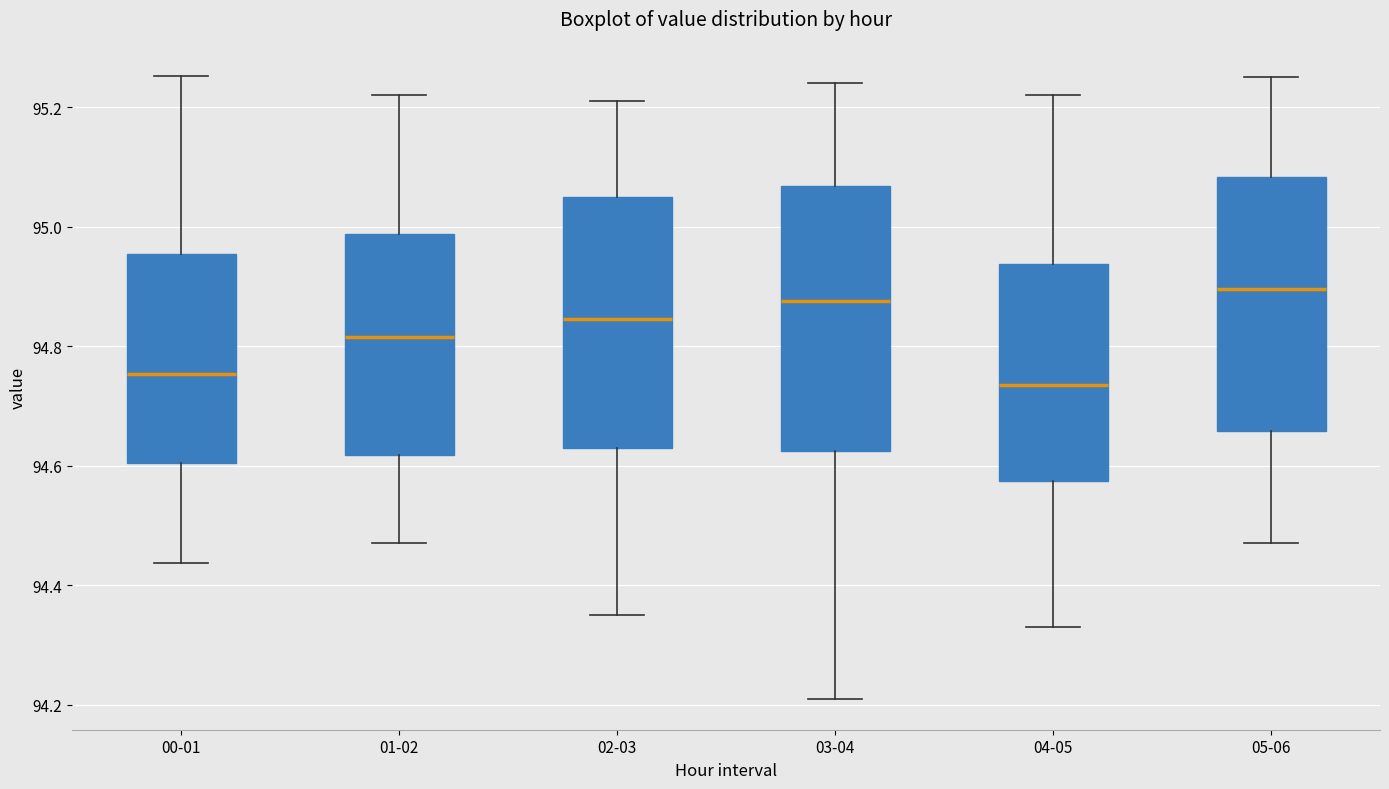

Reading left to right, read every box against the y-axis: the position of its median line, the range the box covers, and the ends of its whiskers. The values are not printed on the chart, so give them approximately, as read against the axis.

00-01: median 94.76, box 94.60 to 94.96, whiskers 94.44 to 95.26
01-02: median 94.82, box 94.62 to 94.98, whiskers 94.48 to 95.22
02-03: median 94.84, box 94.64 to 95.06, whiskers 94.36 to 95.22
03-04: median 94.88, box 94.62 to 95.06, whiskers 94.22 to 95.24
04-05: median 94.74, box 94.58 to 94.94, whiskers 94.34 to 95.22
05-06: median 94.90, box 94.66 to 95.08, whiskers 94.48 to 95.26